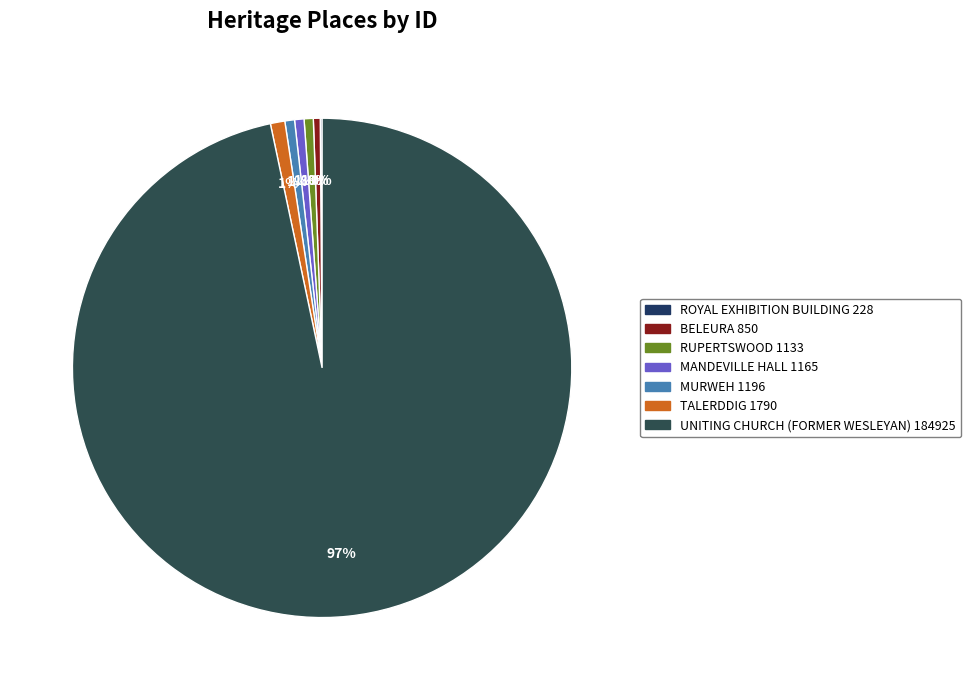

What is the change in value from RUPERTSWOOD to MANDEVILLE HALL?

+32